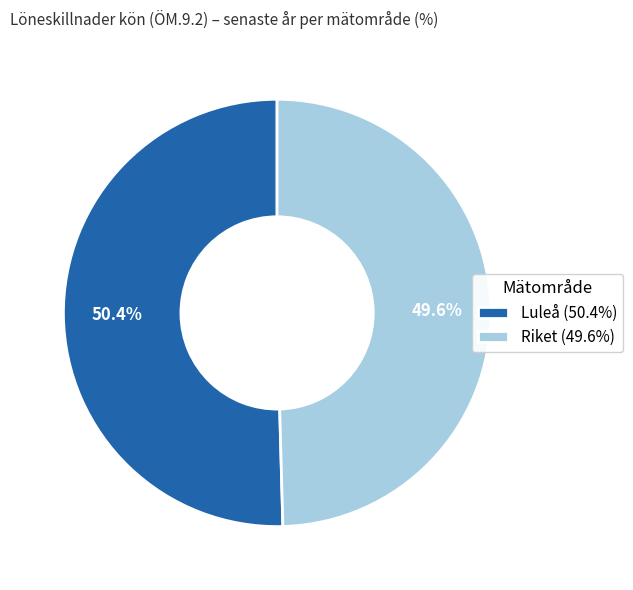

To the nearest percent, what is the difference between the largest and smallest slice percentages?

1%